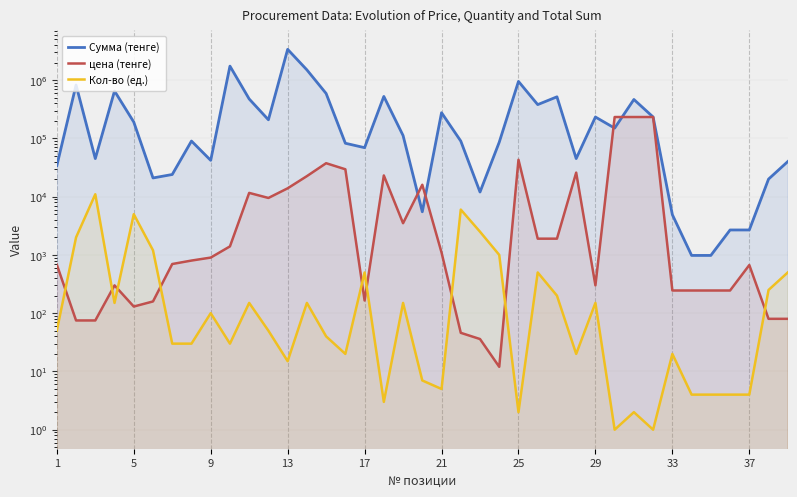

How many interior local valleys does the Сумма (тенге) series have?

10